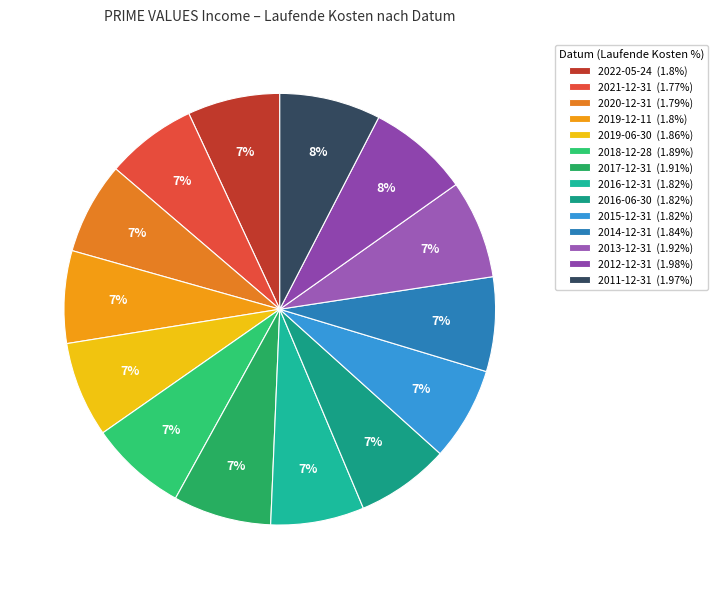

Is it true that 2016-12-31 is 1% of the pie?

False